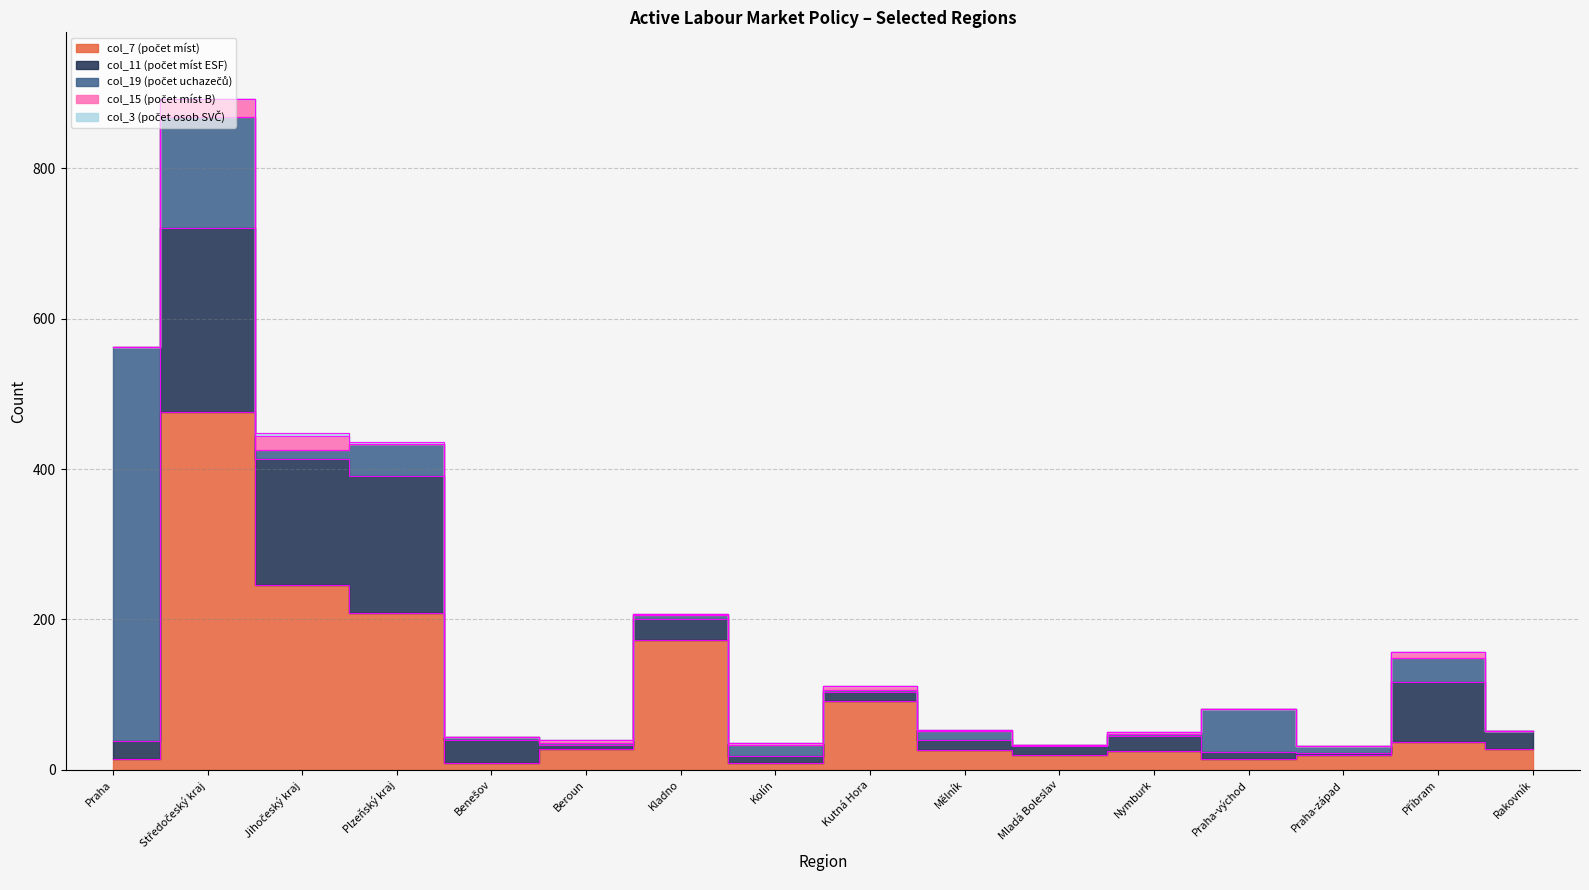

What is the difference between the maximum and minimum values in the col_19 (počet uchazečů) series?

524